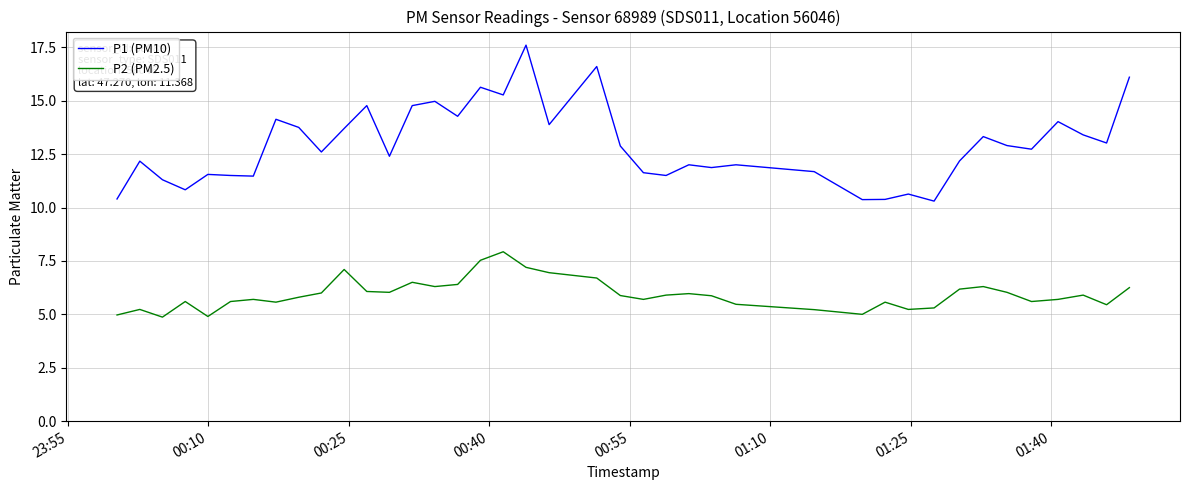

Which series has the largest total across all categories?

P1 (PM10)